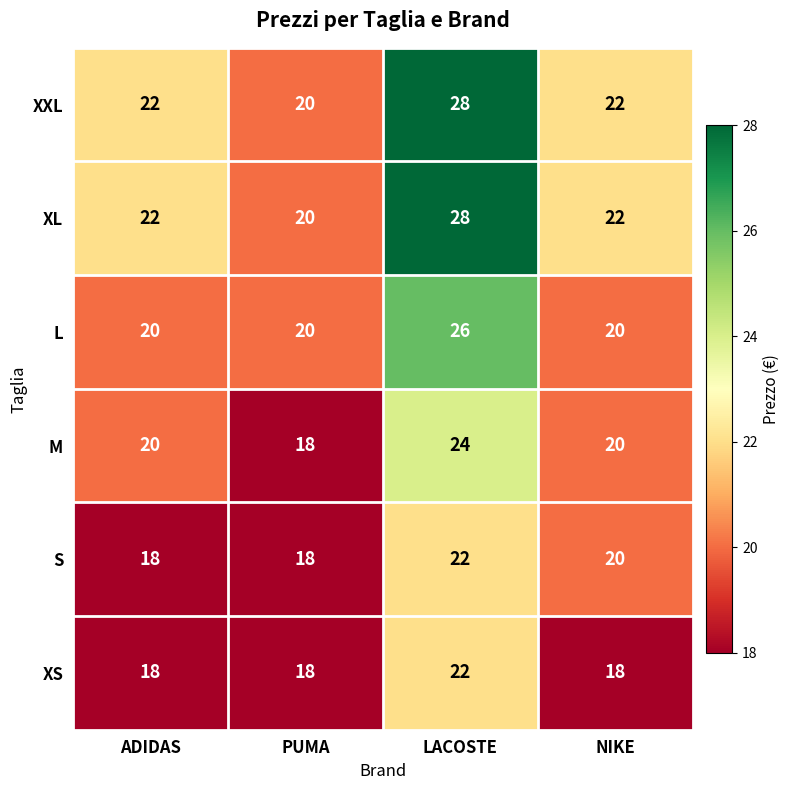

How many XS values are between 18 and 22?

4